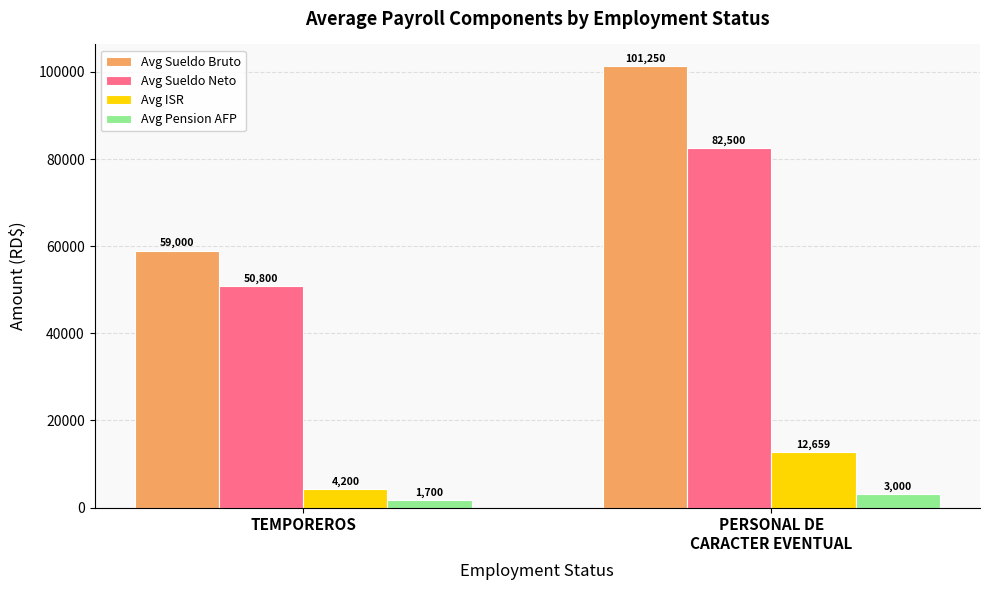

Which series has the largest range (max minus min)?

Avg Sueldo Bruto